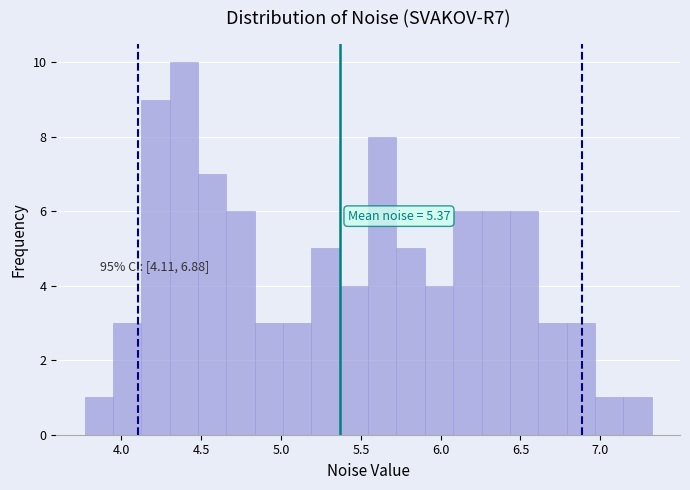

Around what value on the x-axis is the tallest bar? Give the approximate position of its centre, as read against the axis.

4.40